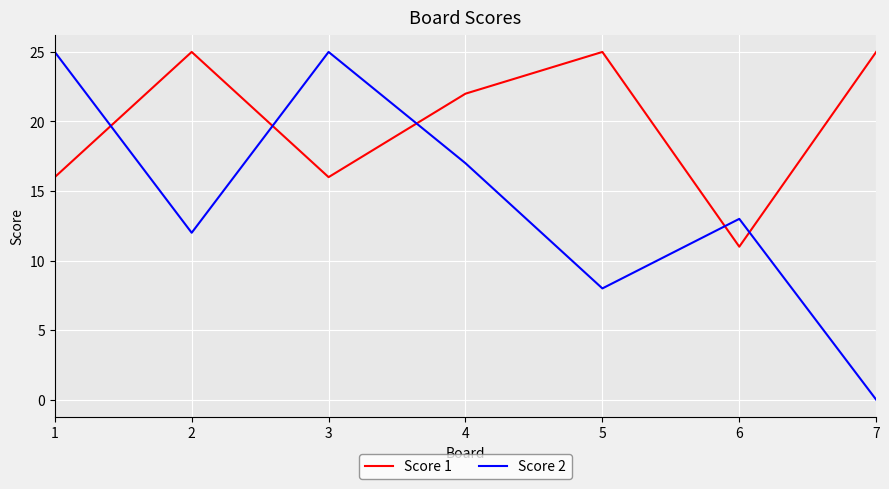

After their last crossing, which series has the higher values: Score 1 or Score 2?

Score 1